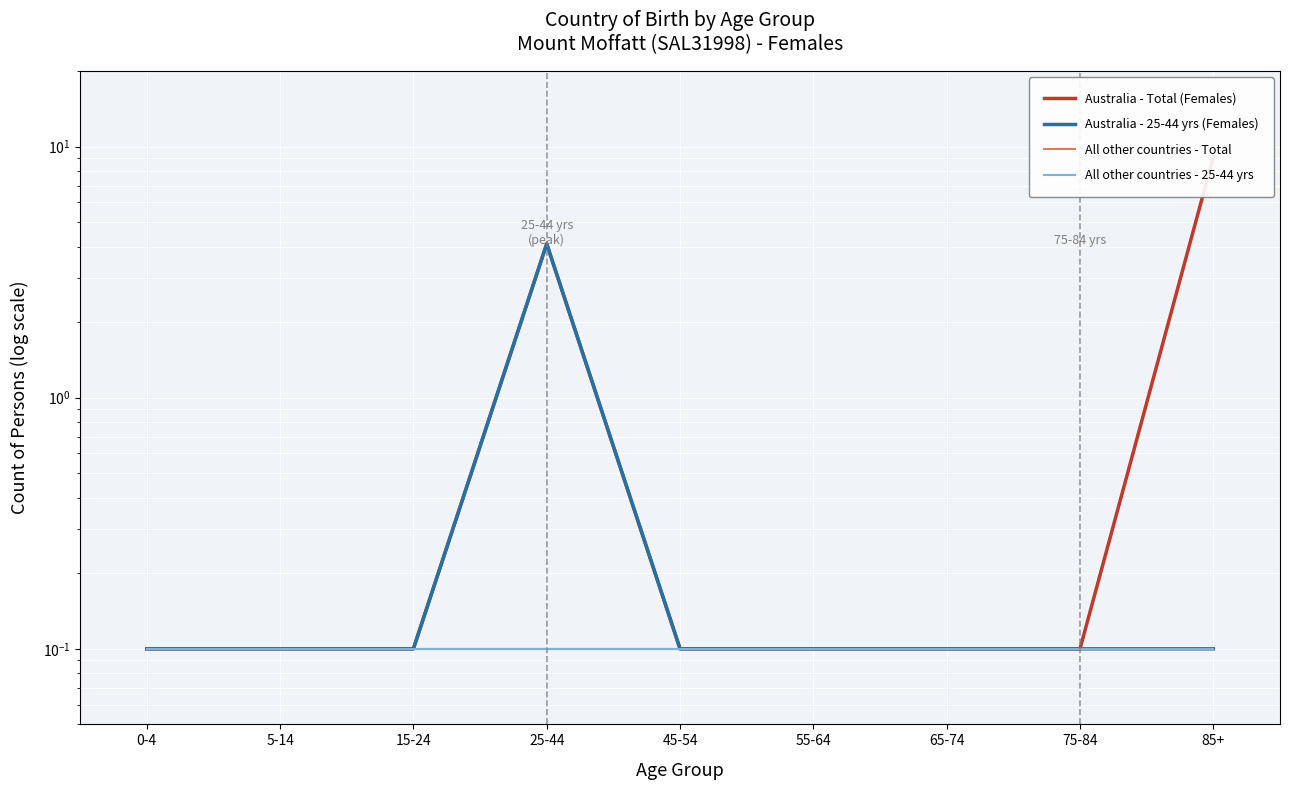

What is the average value of the All other countries - Total series?

0.1